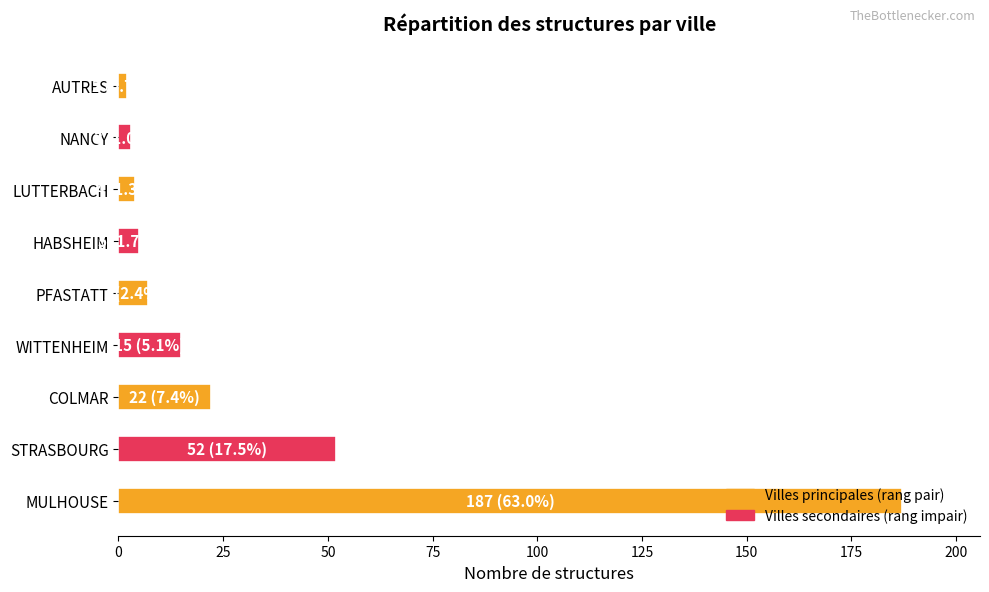

Between MULHOUSE and AUTRES, which is larger?

MULHOUSE